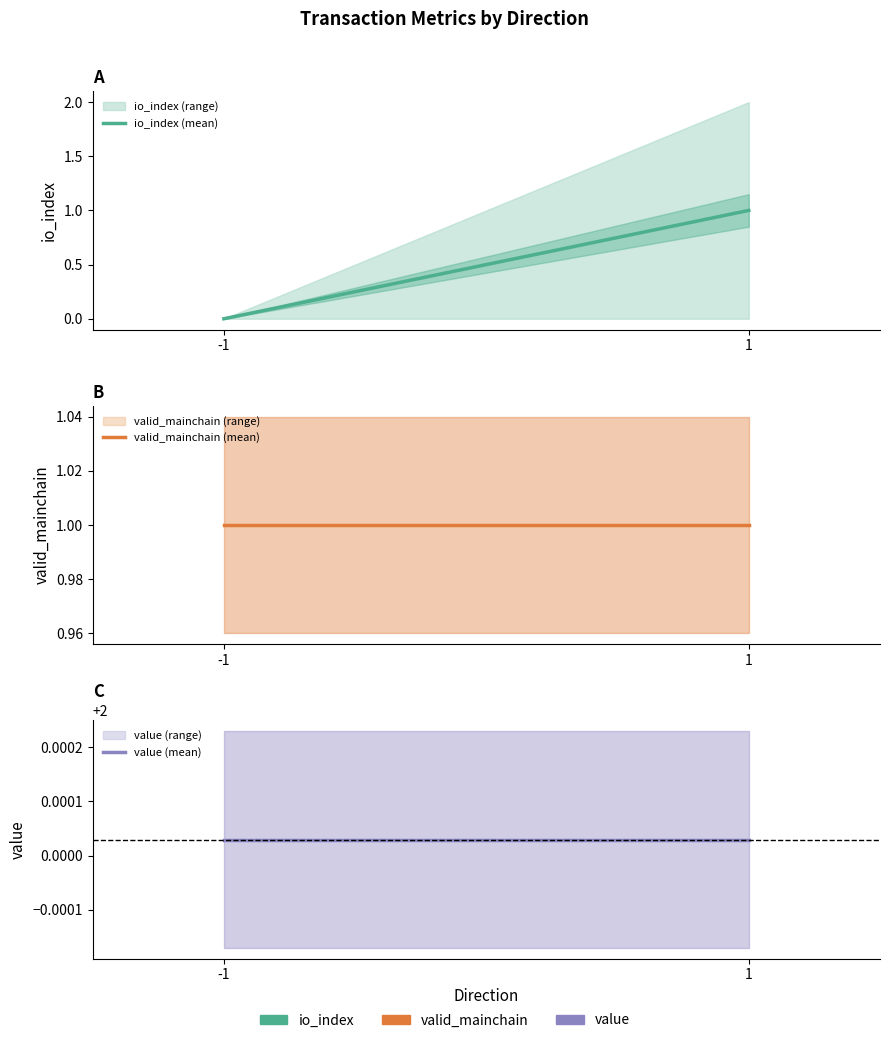

Reading left to right, extract all data points from this chart.

io_index (mean): -1=0.0	1=1.0
valid_mainchain (mean): -1=1.0	1=1.0
value (mean): -1=2.0	1=2.0